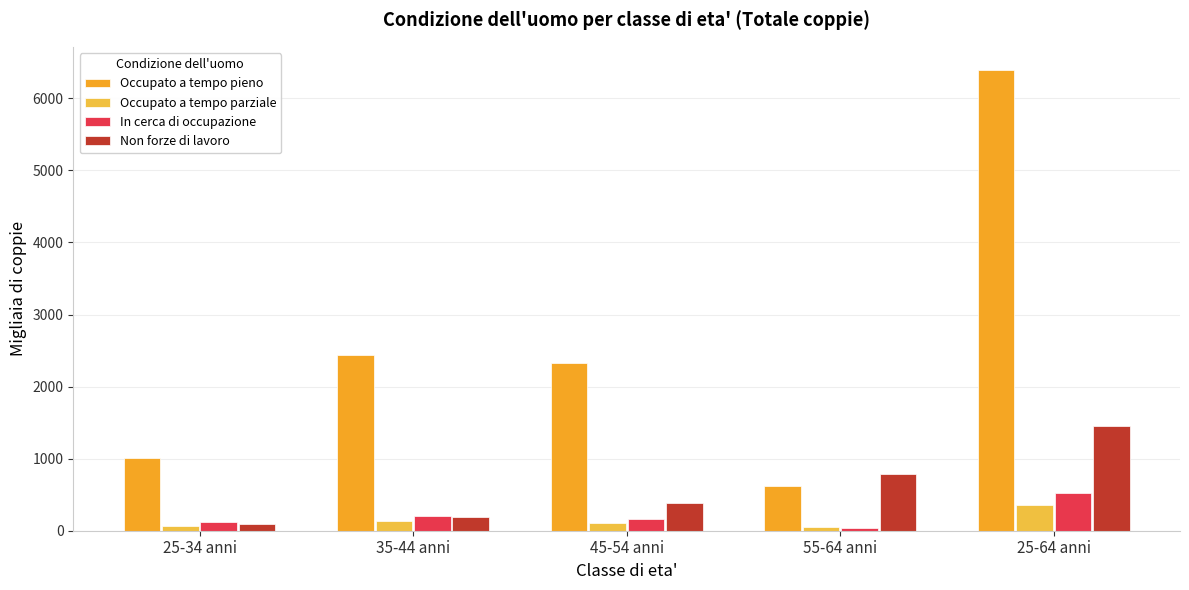

Read the Occupato a tempo pieno value at 35-44 anni.

2442.7